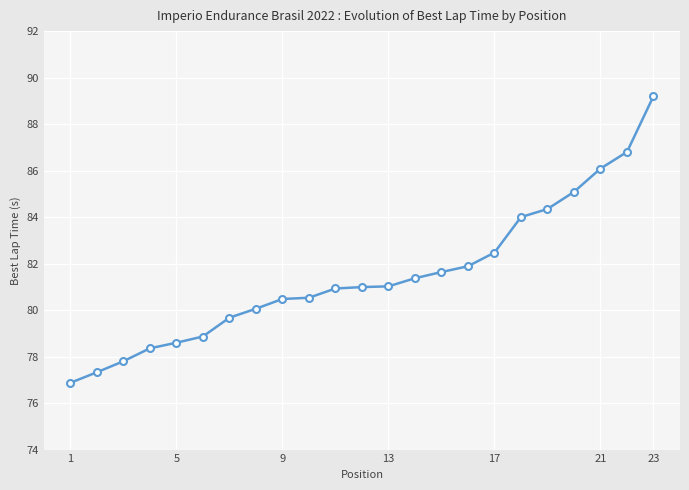

What is the difference between the second highest and second lowest values?

9.5